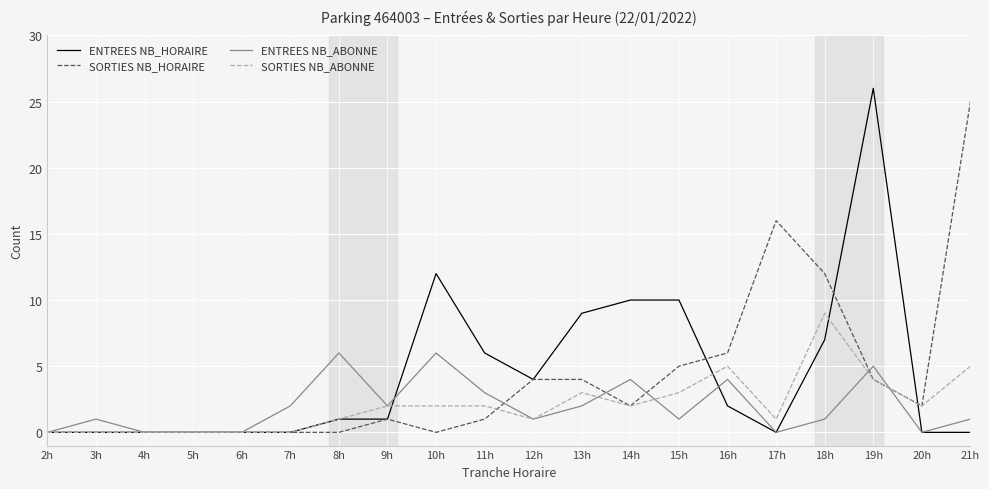

List the series in order of their peak value, highest first.

ENTREES NB_HORAIRE, SORTIES NB_HORAIRE, SORTIES NB_ABONNE, ENTREES NB_ABONNE